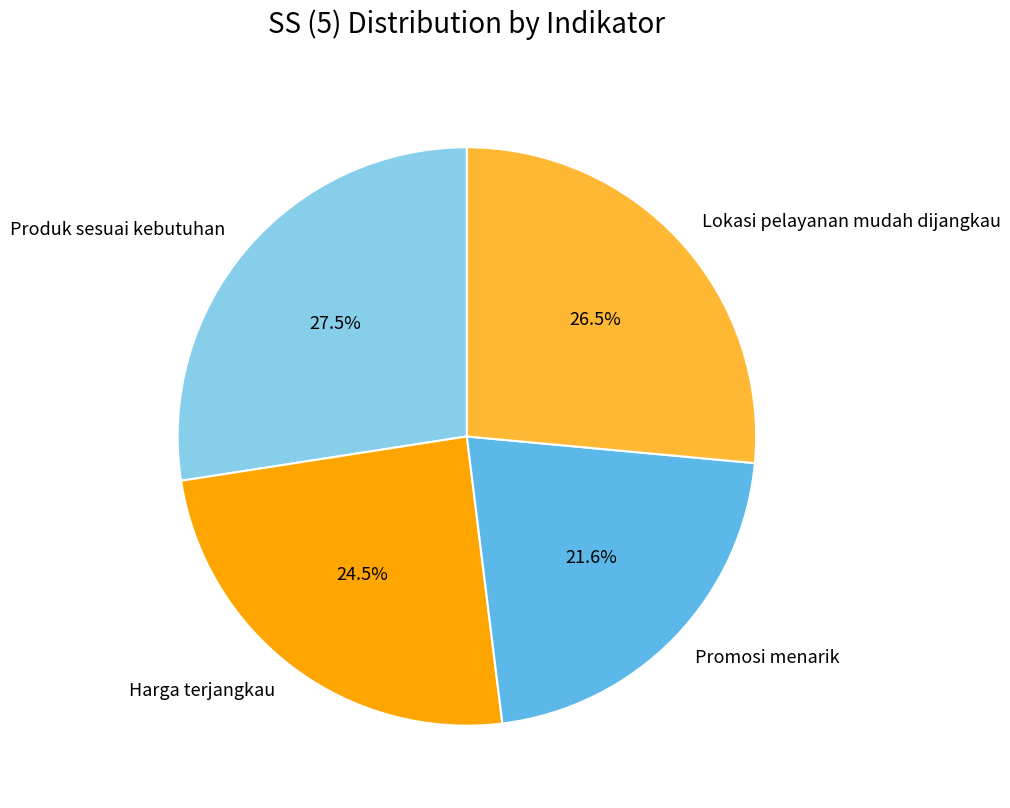

What is the smallest slice in the pie chart?

Promosi menarik